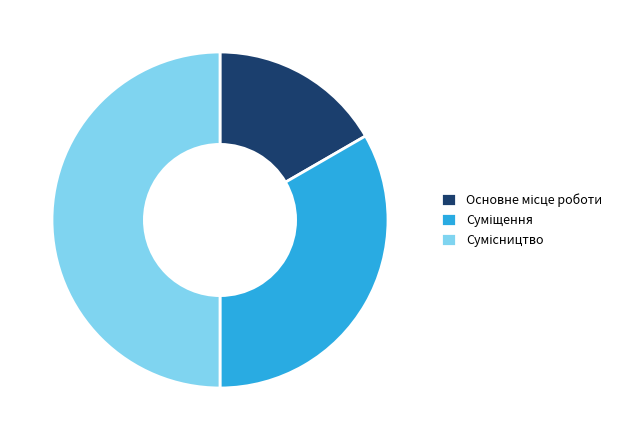

True or false: Сумісництво accounts for 65% of the total.

False